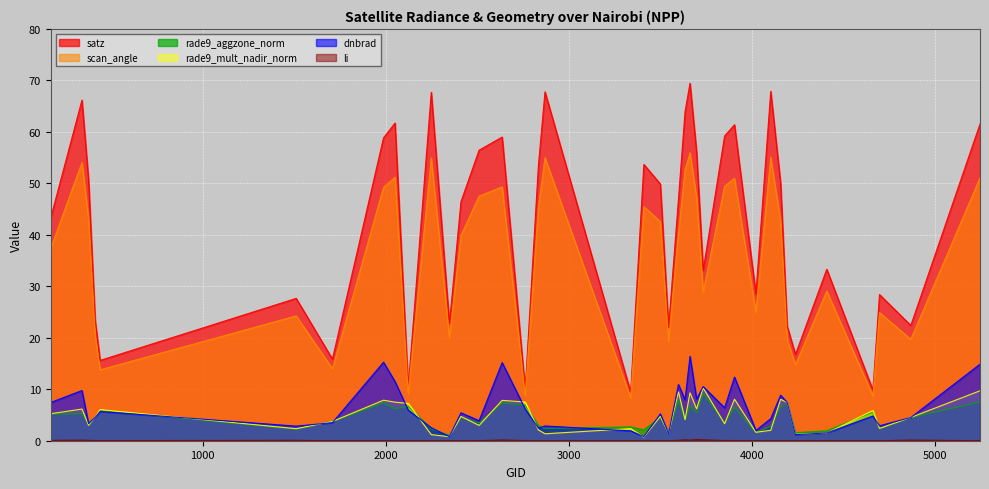

Between 3410 and 3734, which is larger?

3734